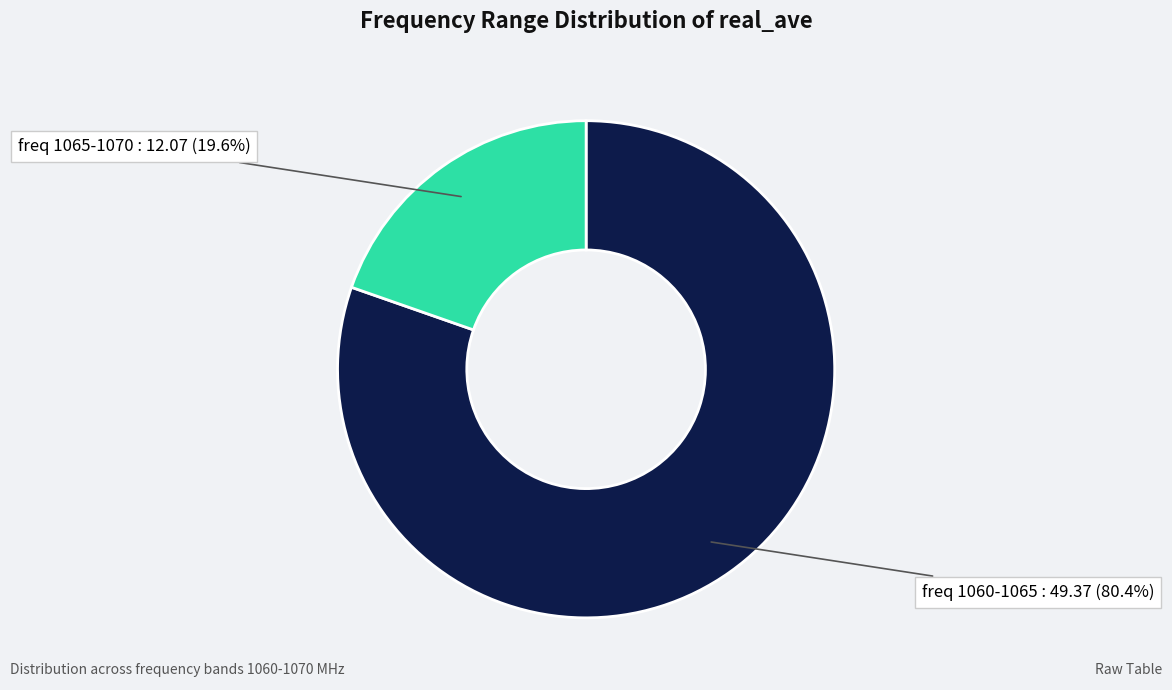

How many slices are in this pie chart?

2